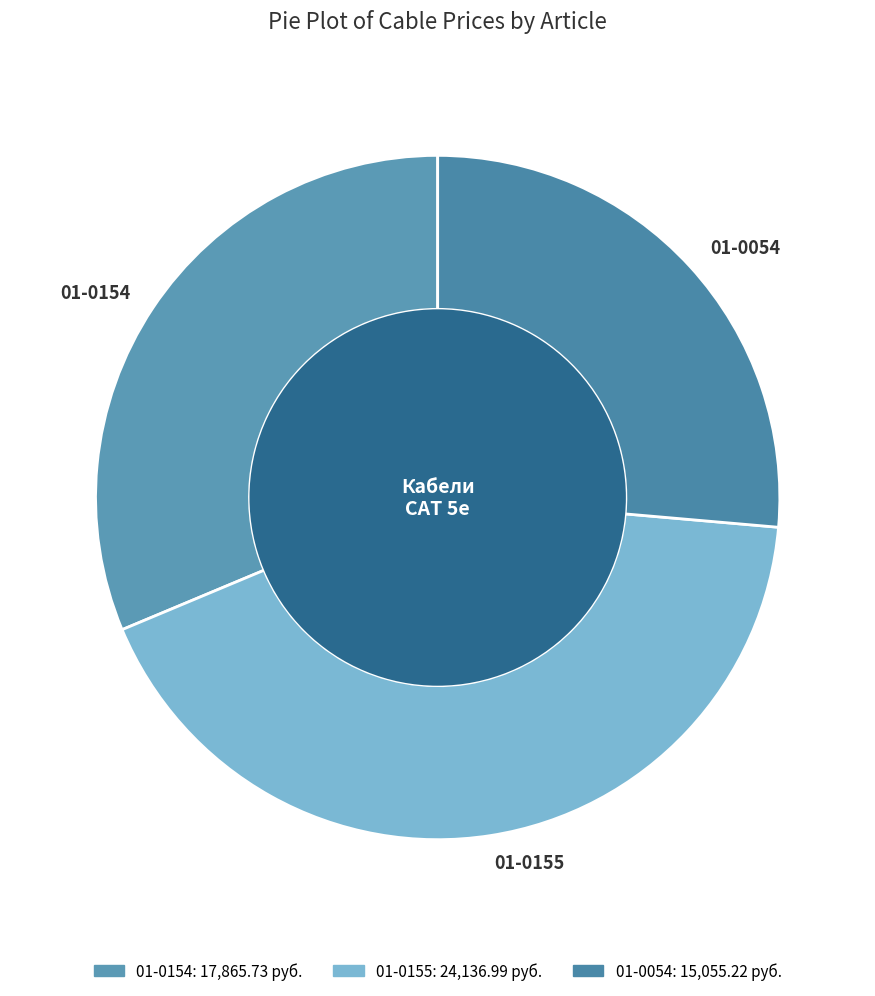

True or false: 01-0054 accounts for 41% of the total.

False